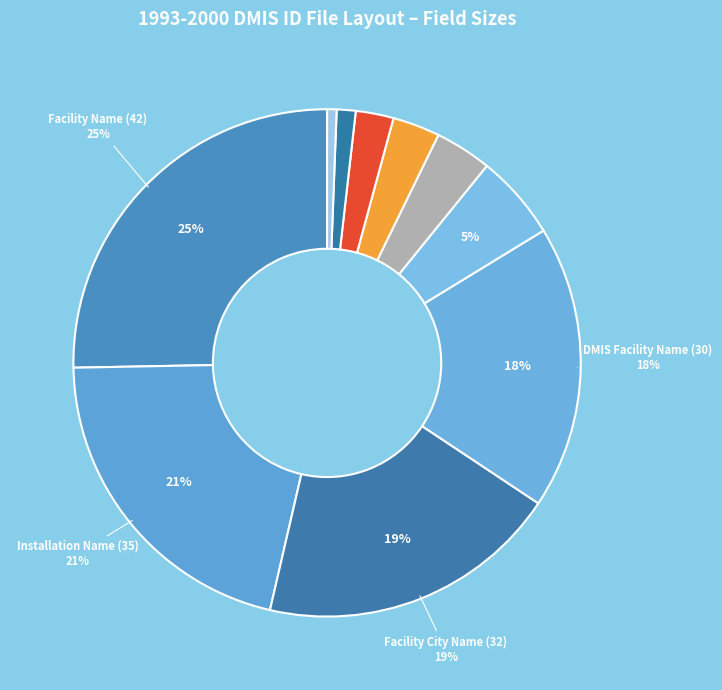

How many segments does this pie chart have?

10